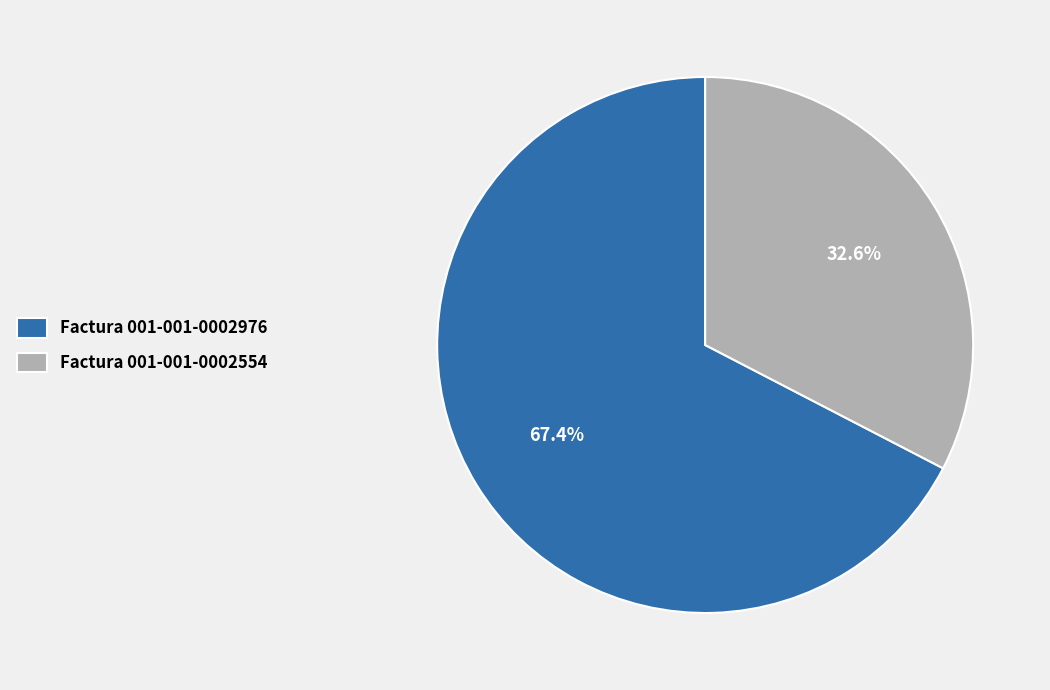

Rank the categories by value from lowest to highest.

Factura 001-001-0002554, Factura 001-001-0002976